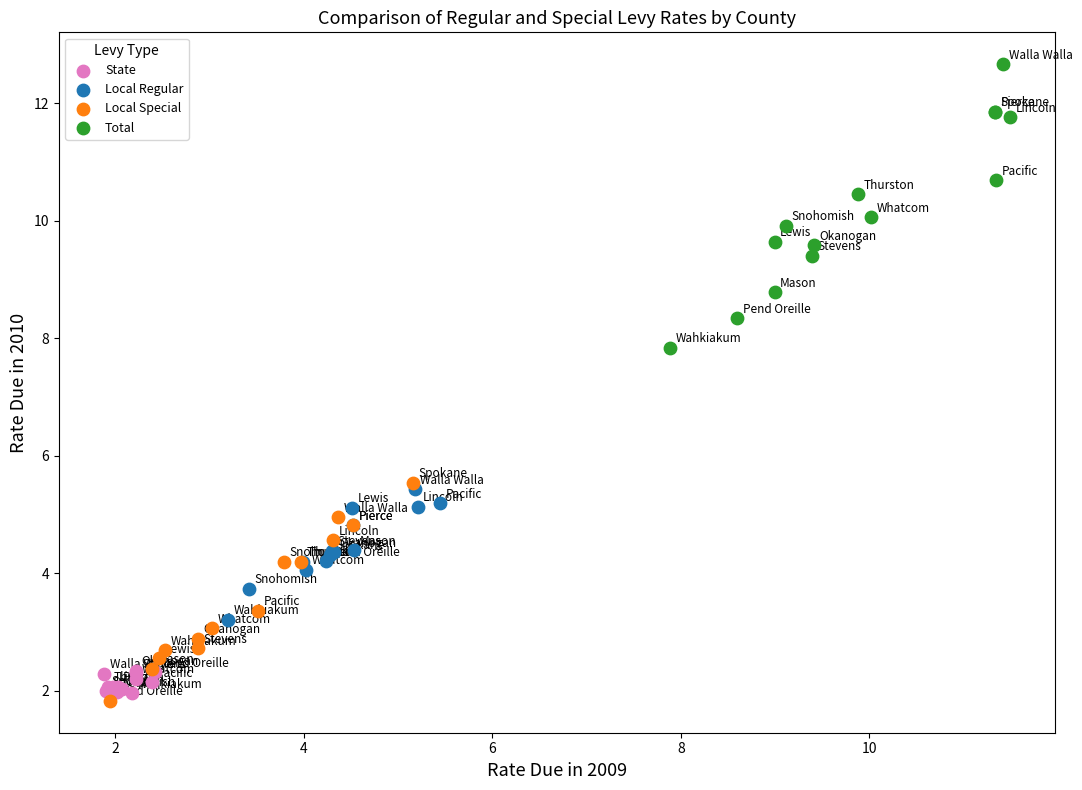

Which series has the largest Y range (max minus min)?

Total